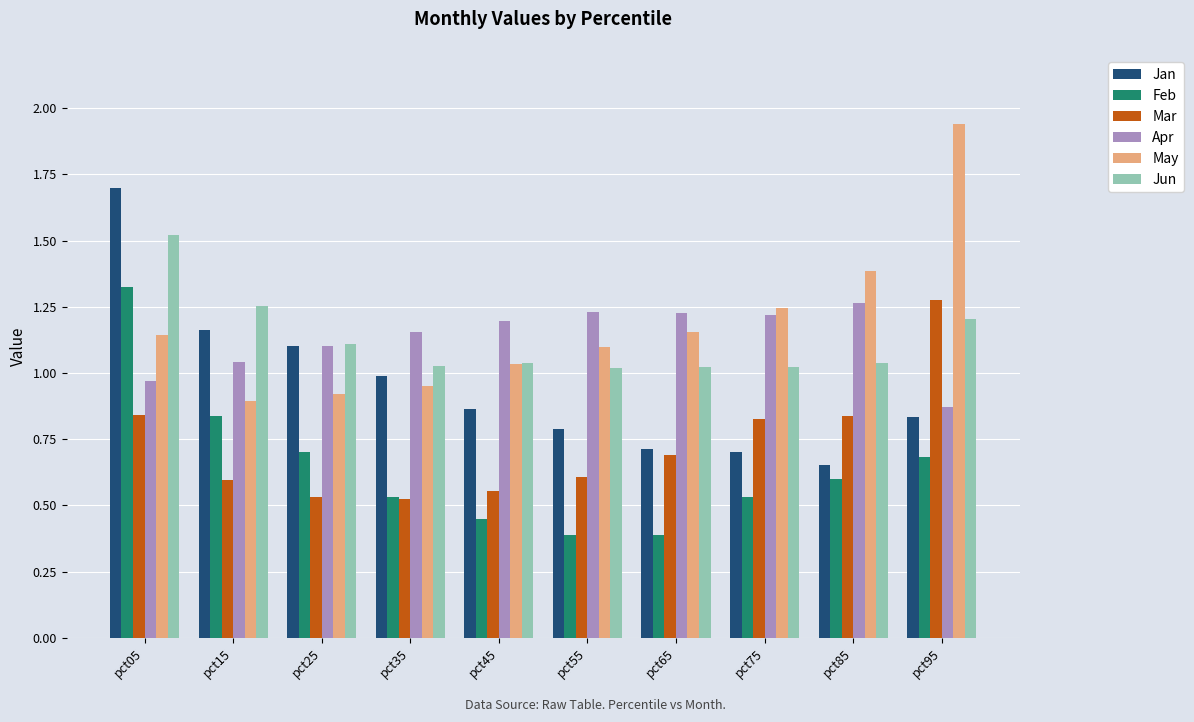

What is the difference between the Feb values at pct85 and pct25?

0.1